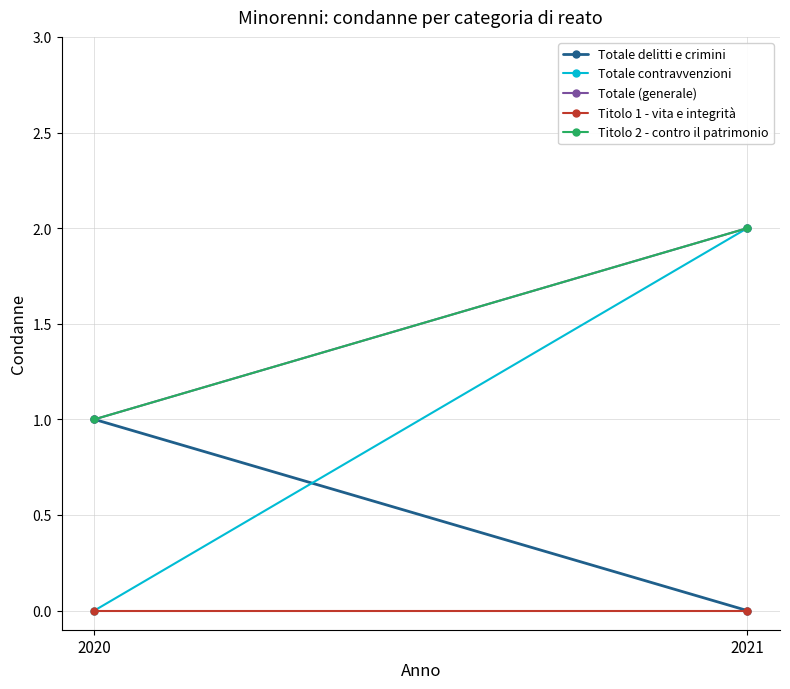

Reading left to right, list all the values displayed in this chart.

Totale delitti e crimini: 2020=1	2021=0
Totale contravvenzioni: 2020=0	2021=2
Totale (generale): 2020=1	2021=2
Titolo 1 - vita e integrità: 2020=0	2021=0
Titolo 2 - contro il patrimonio: 2020=1	2021=2